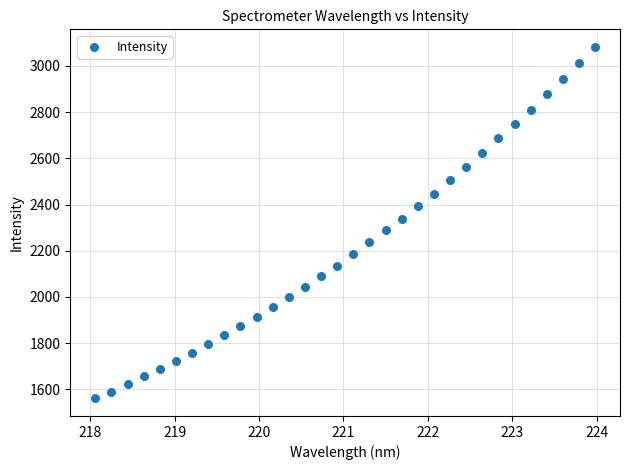

What is the range of X values (max minus min)?

5.9